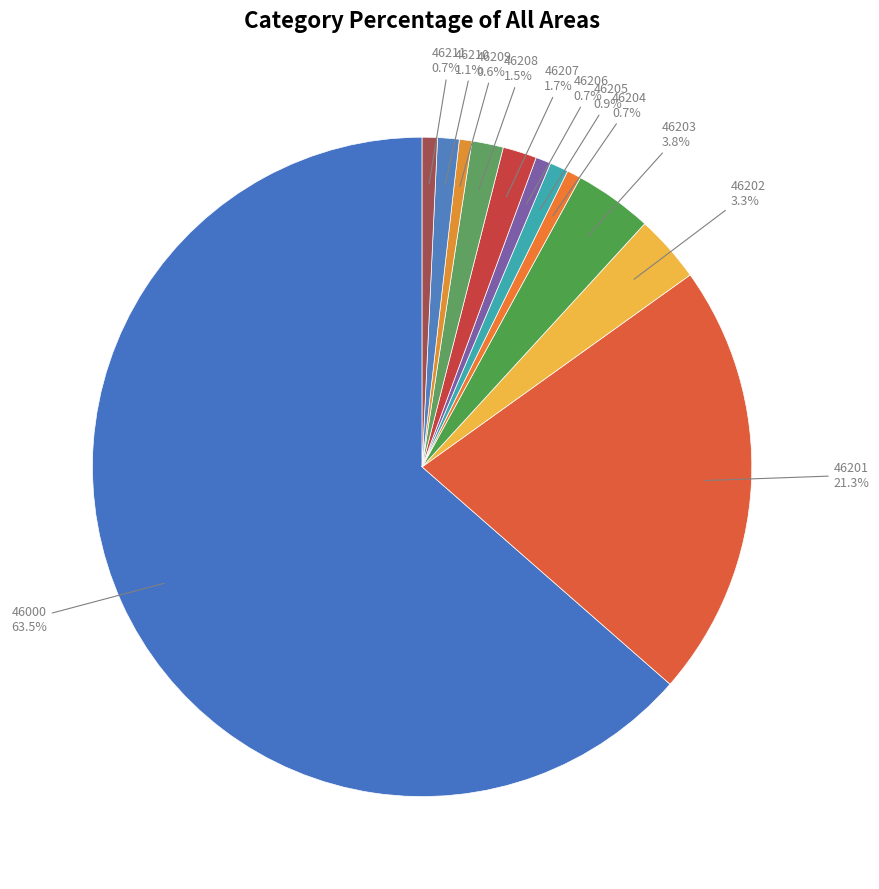

True or false: 46210 accounts for 11% of the total.

False